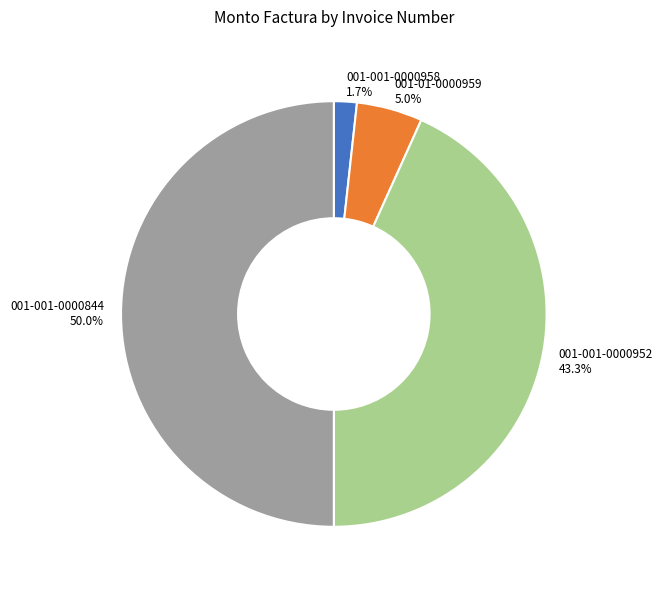

To the nearest percent, what is the combined percentage of 001-001-0000958 and 001-01-0000959?

7%